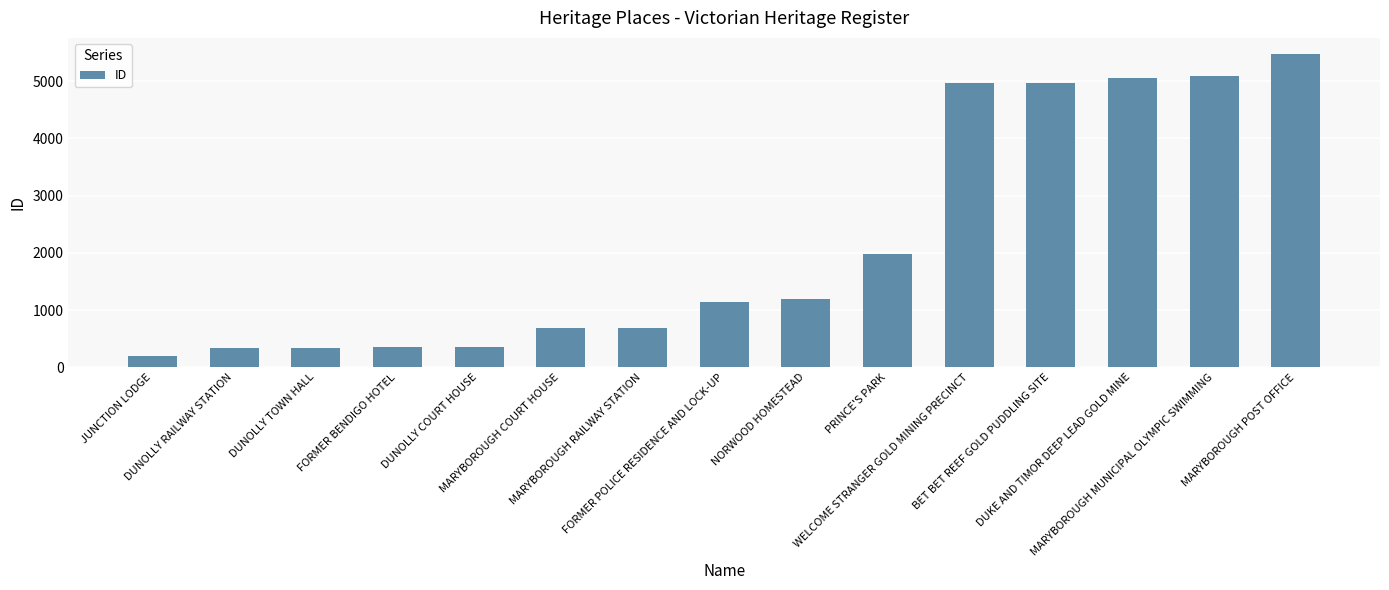

Are the bars horizontal?

No